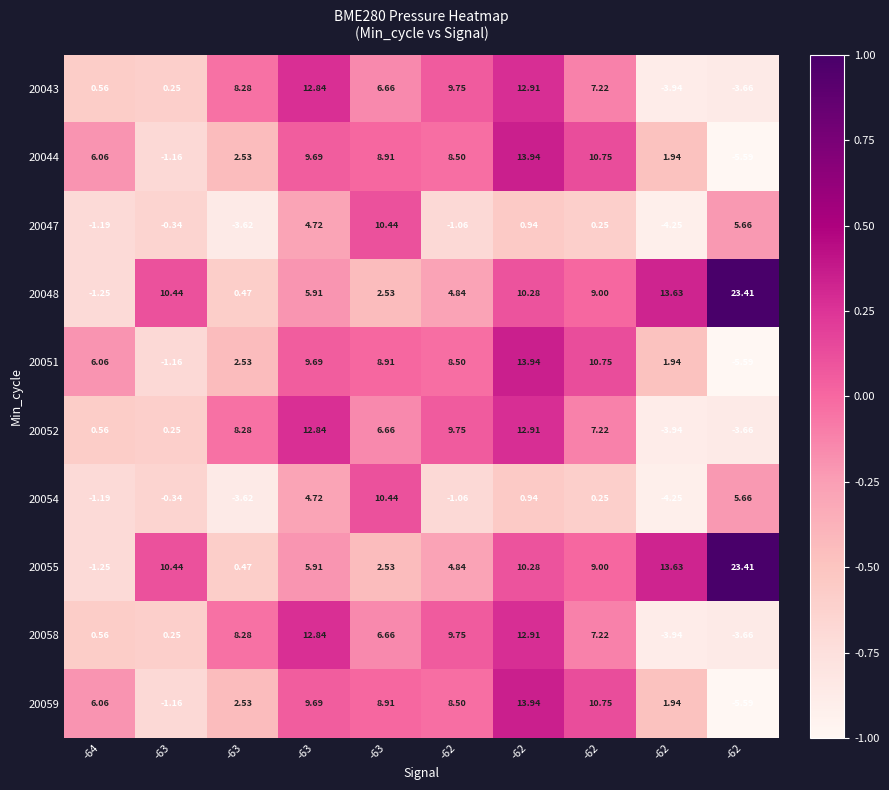

How many series are shown in this chart?

10